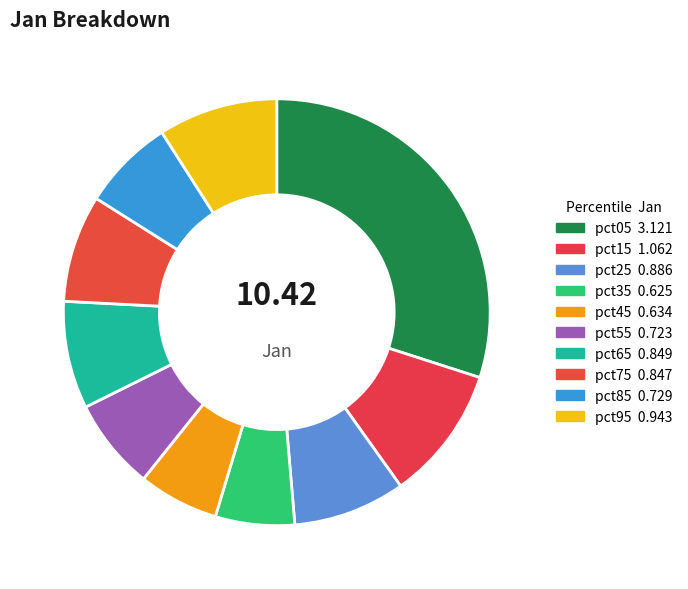

What is the largest slice in the pie chart?

pct05